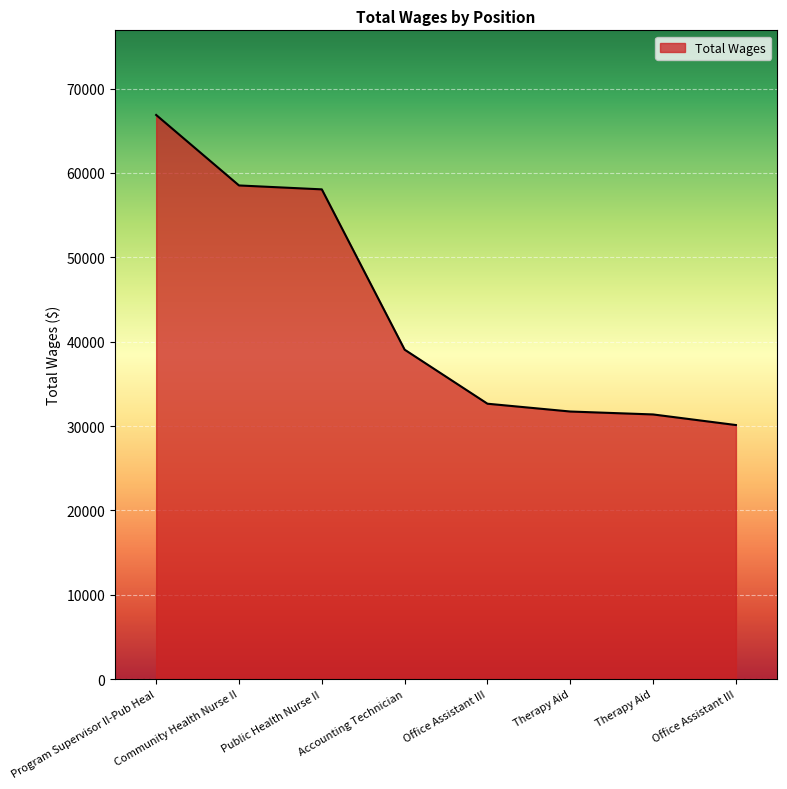

Rank the categories by value from lowest to highest.

Office Assistant III, Therapy Aid, Therapy Aid, Office Assistant III, Accounting Technician, Public Health Nurse II, Community Health Nurse II, Program Supervisor II-Pub Heal